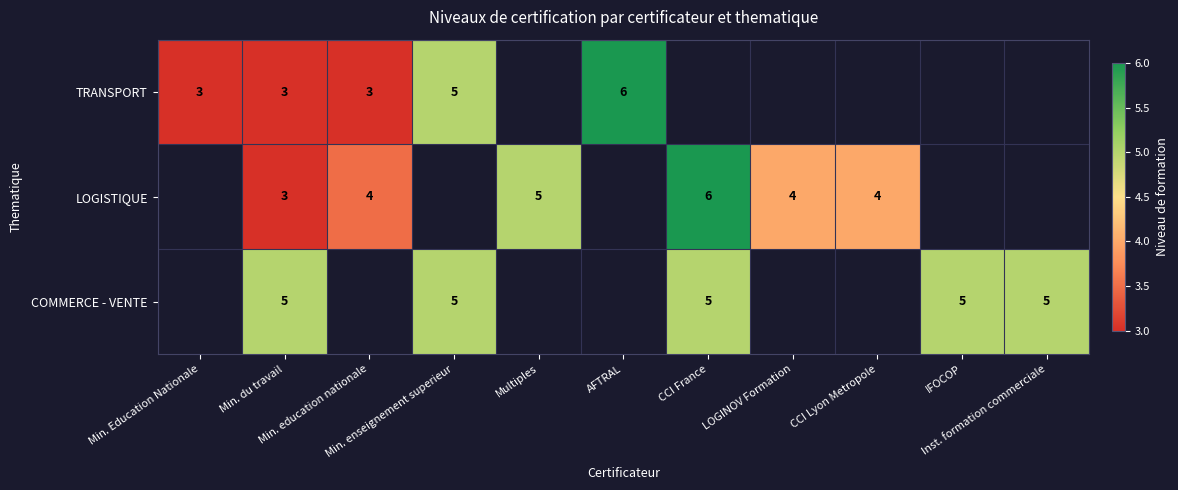

At which category is the sum across all series the highest?

Min. du travail